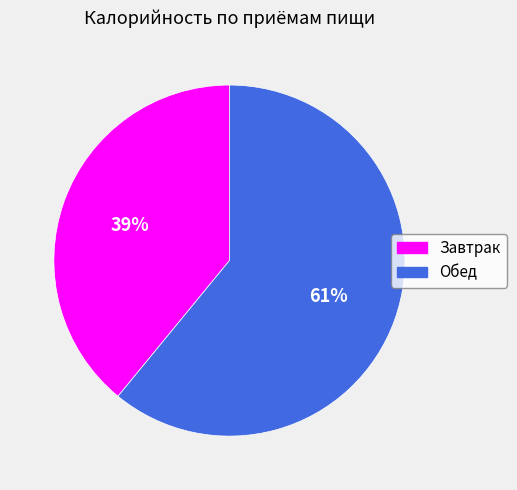

The Завтрак slice represents 39% of the pie. True or false?

True